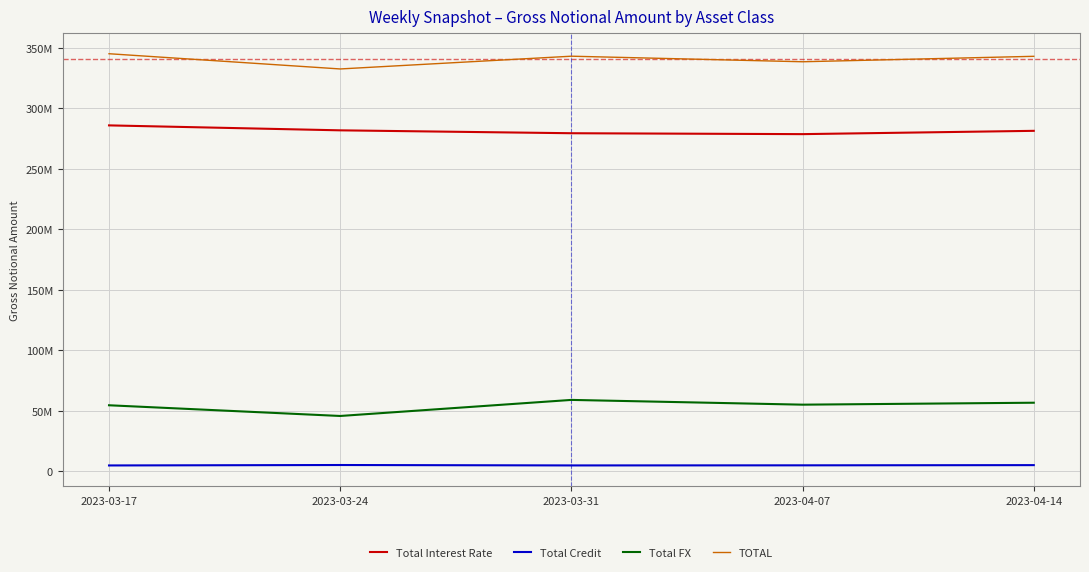

What position from the left is 2023-03-31?

3